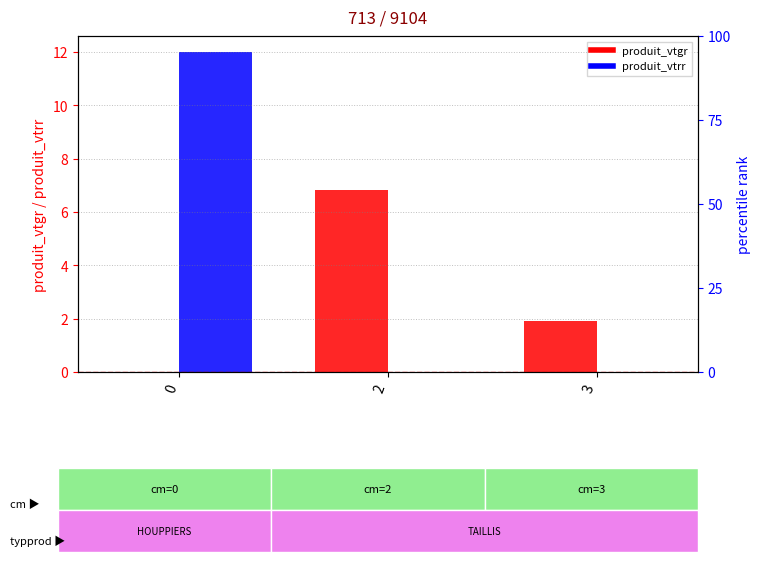

What is the difference between the highest and lowest values at 0?

12.0